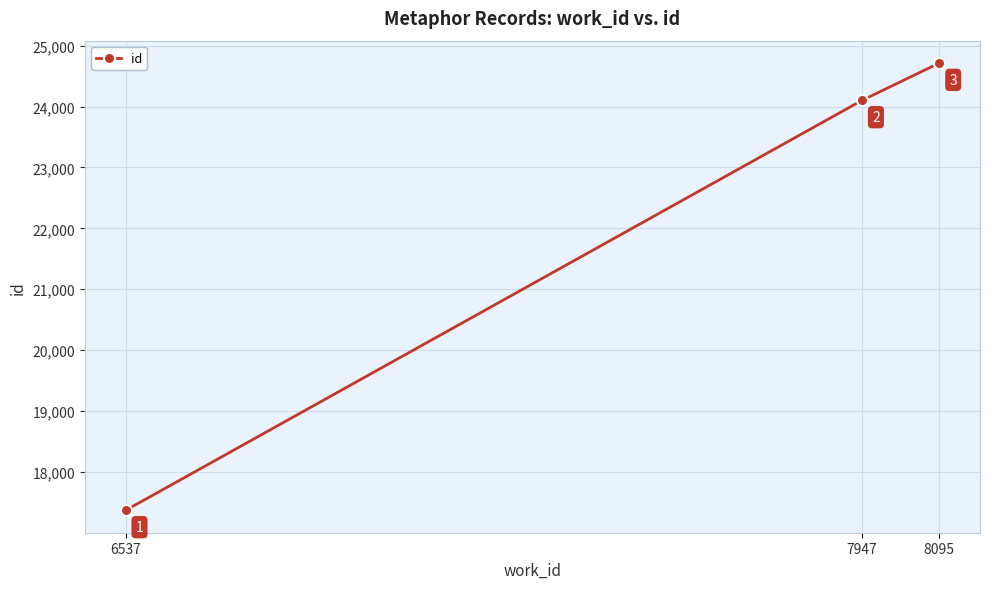

Where is the data nearest to the value 21041?

7947